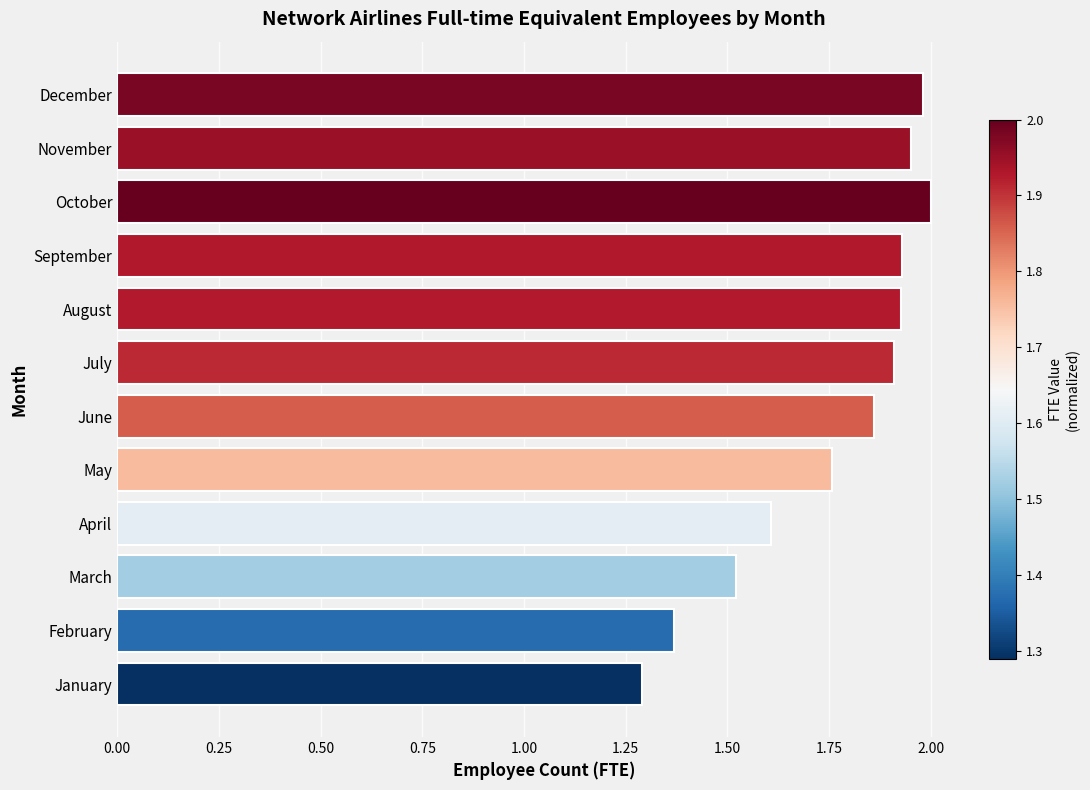

Approximately how many times larger is the value at July compared to November?

1.0